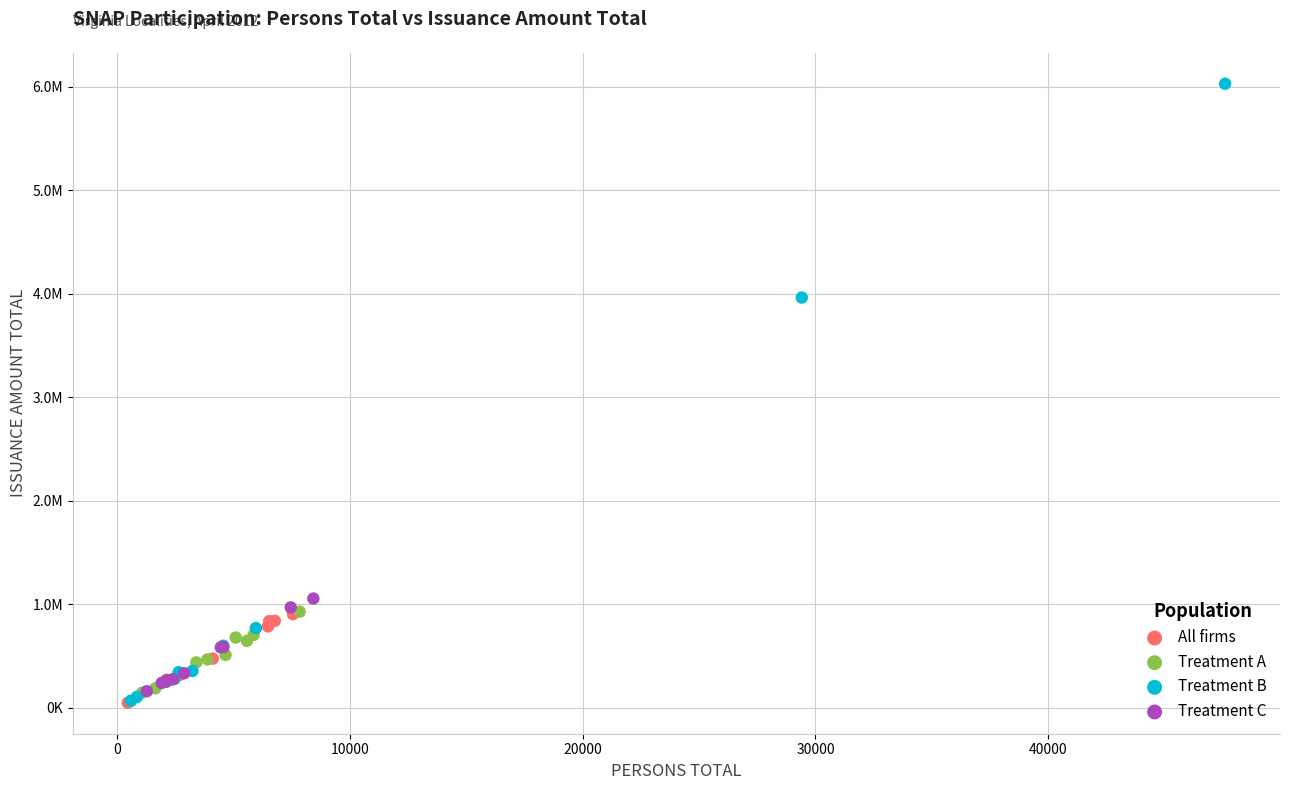

What are all the series names shown in the legend?

All firms, Treatment A, Treatment B, Treatment C